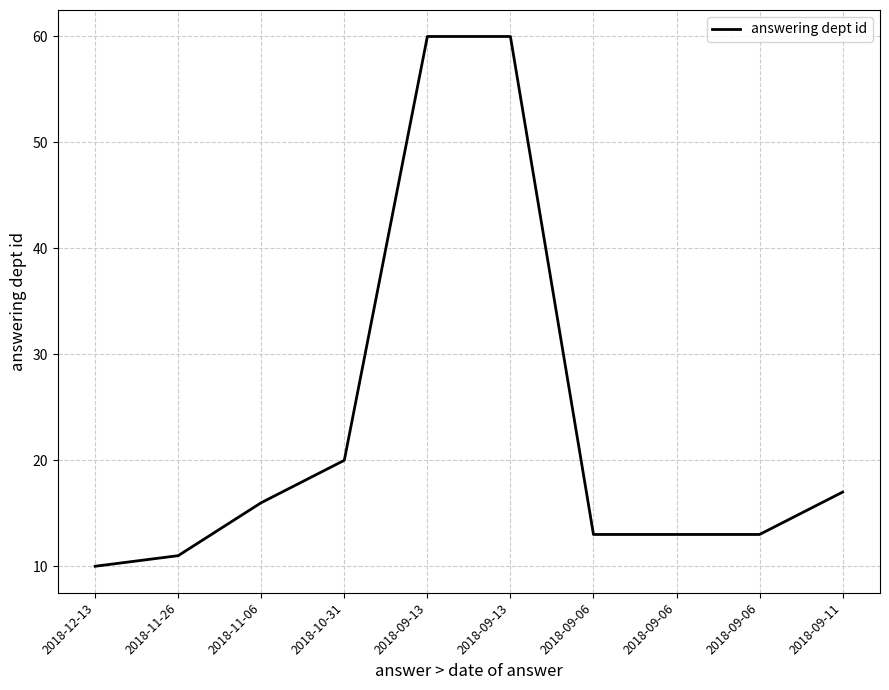

At which category does the chart reach its minimum across all series?

2018-12-13